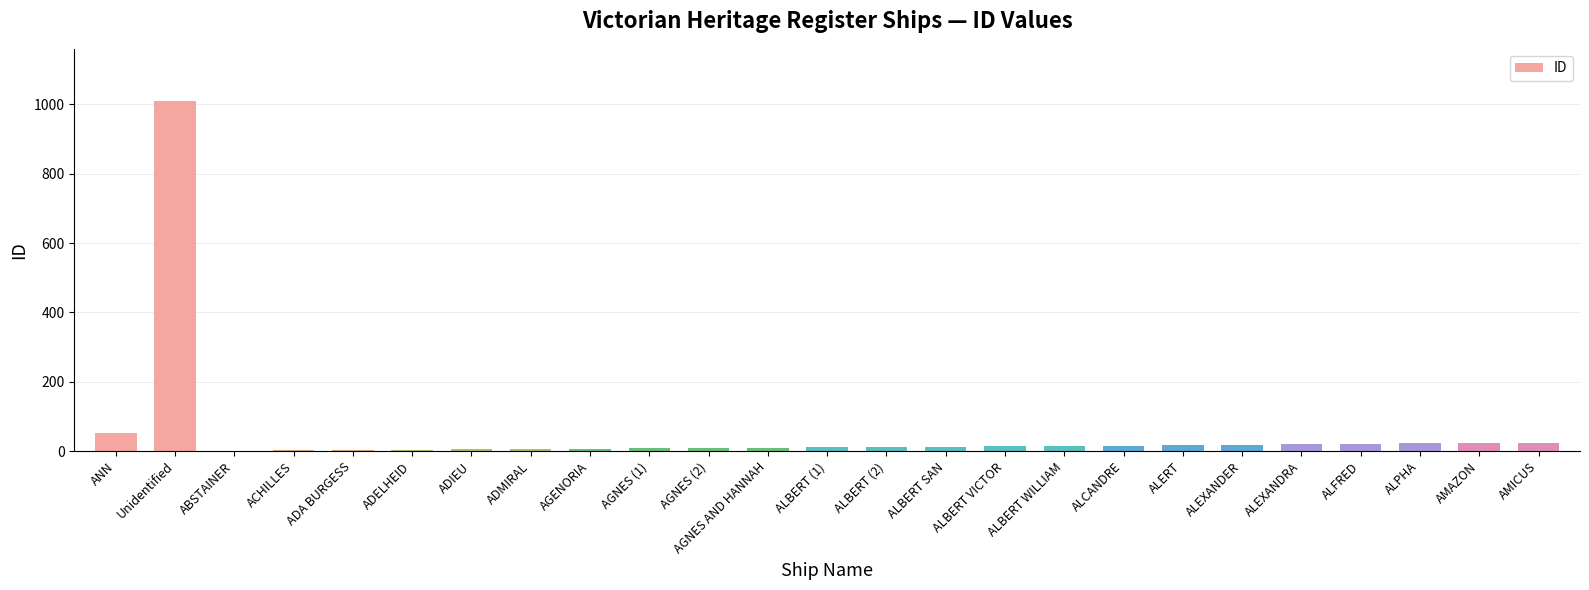

Approximately how many times larger is the value at ALBERT (2) compared to ACHILLES?

6.0